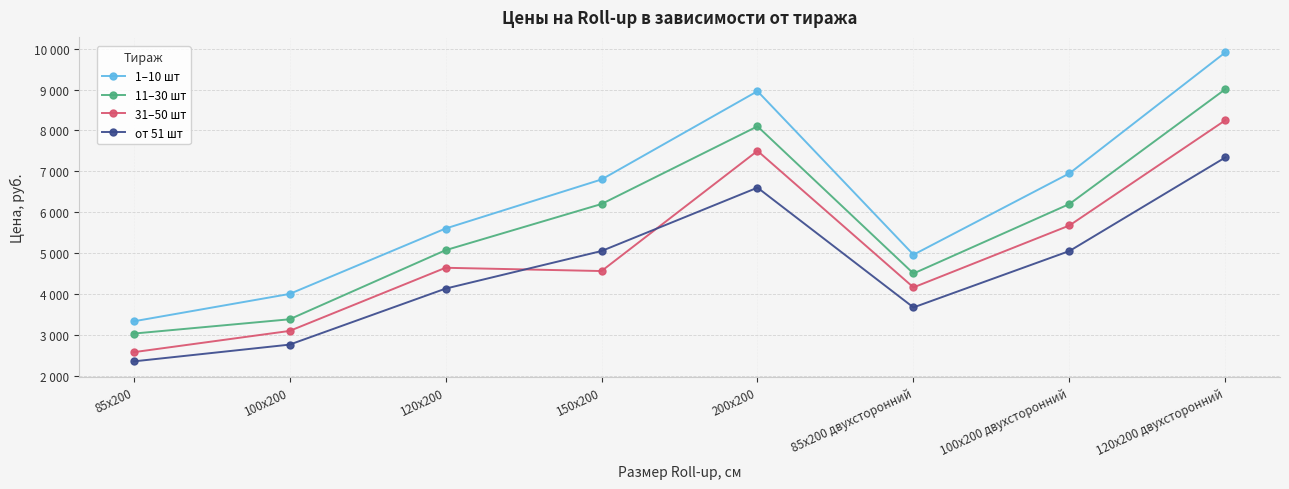

What is the label of the 2nd point from the left?

100х200